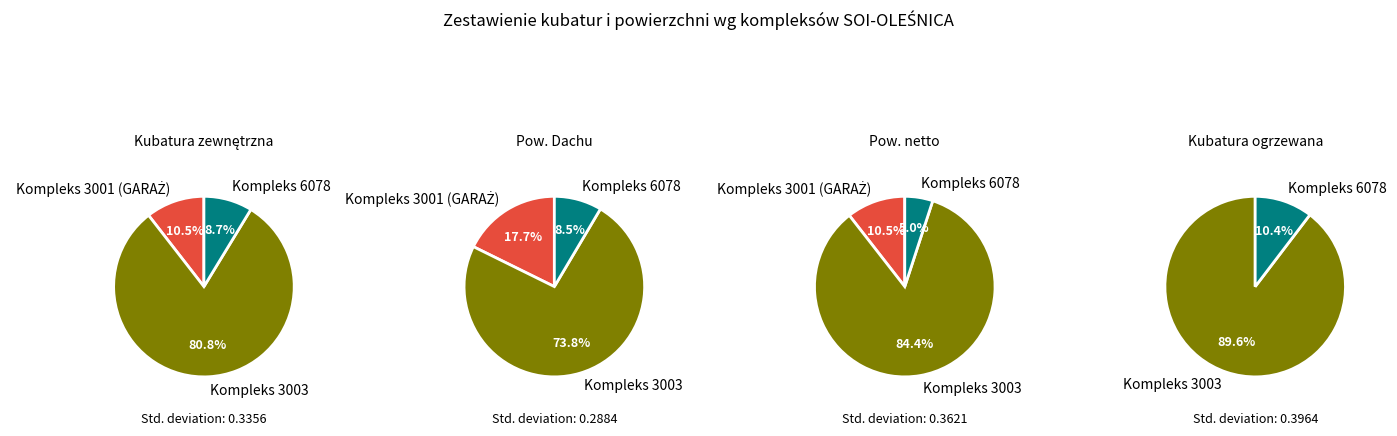

Combined, what portion of the pie is Kompleks 3001 (GARAŻ) and Kompleks 3003?

100.0%